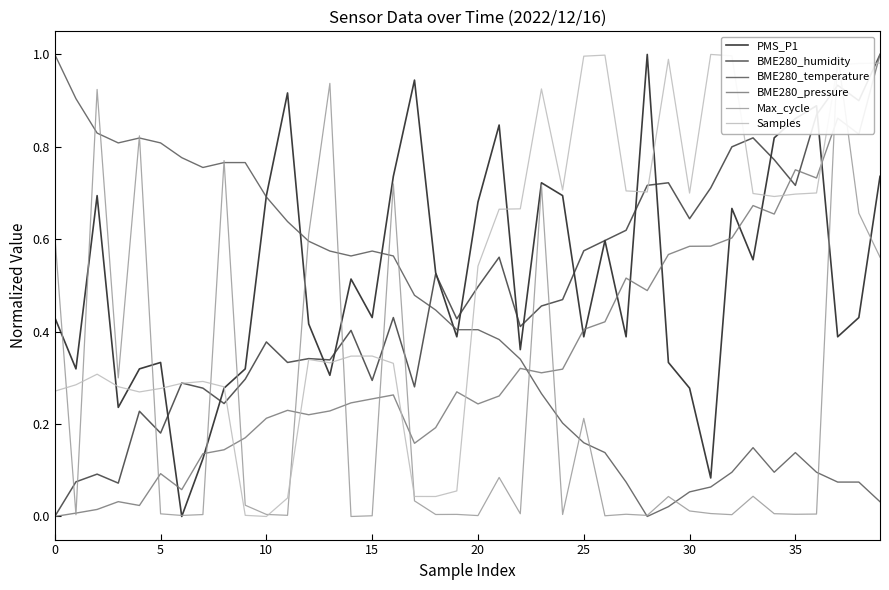

Is the value of BME280_humidity at 0 greater than the value of Samples at 25?

No